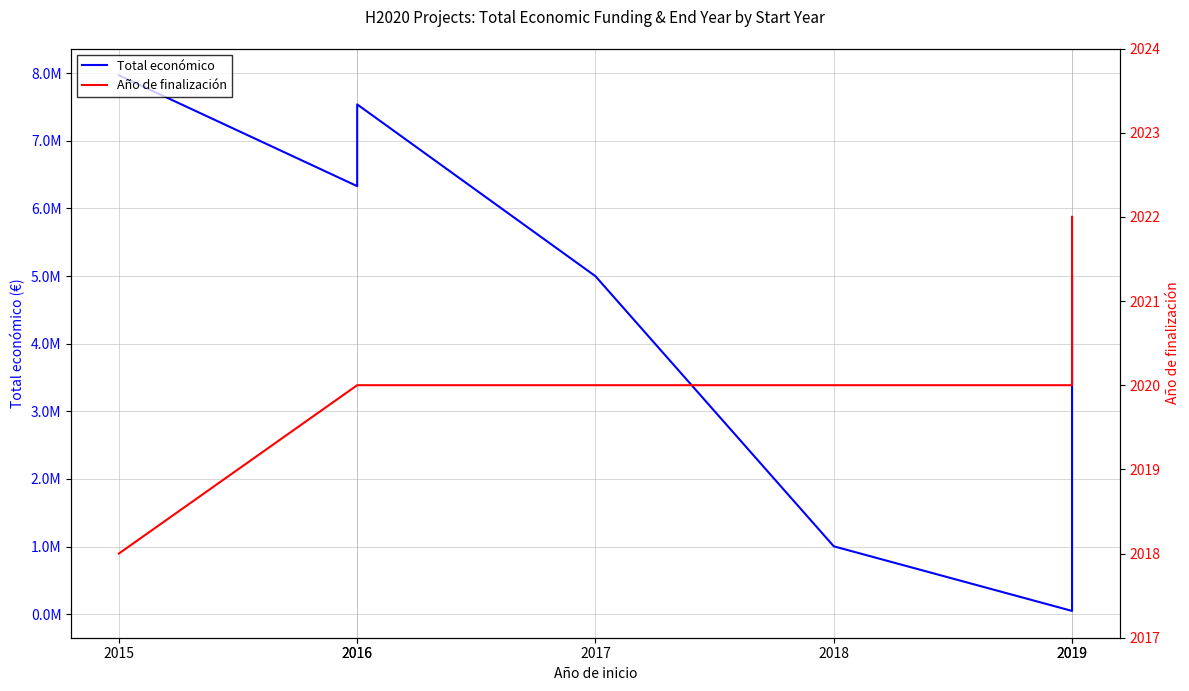

What is the total value across all series at 2016?

6330184